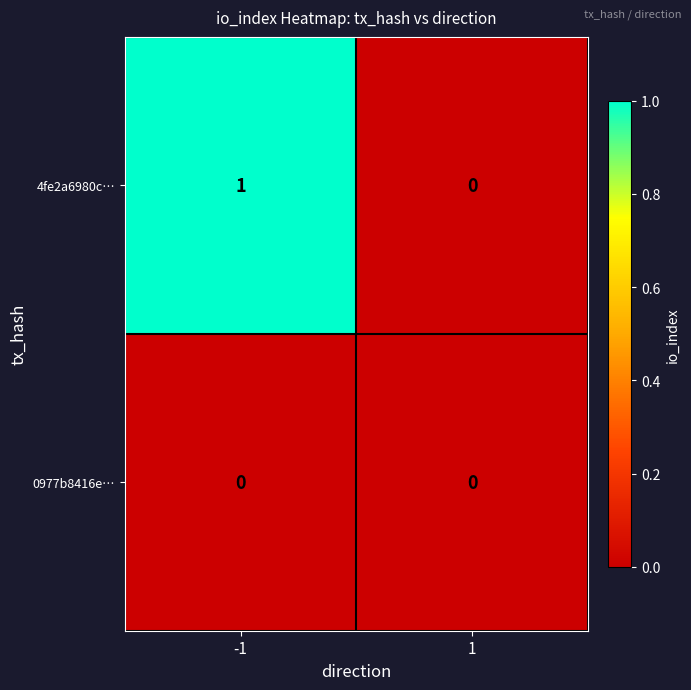

Between -1 and 1, which series saw the biggest shift?

4fe2a6980c…